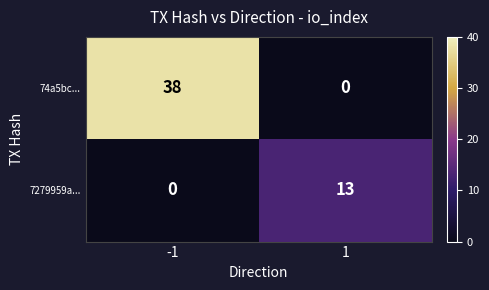

What is the total value across all series at 1?

13